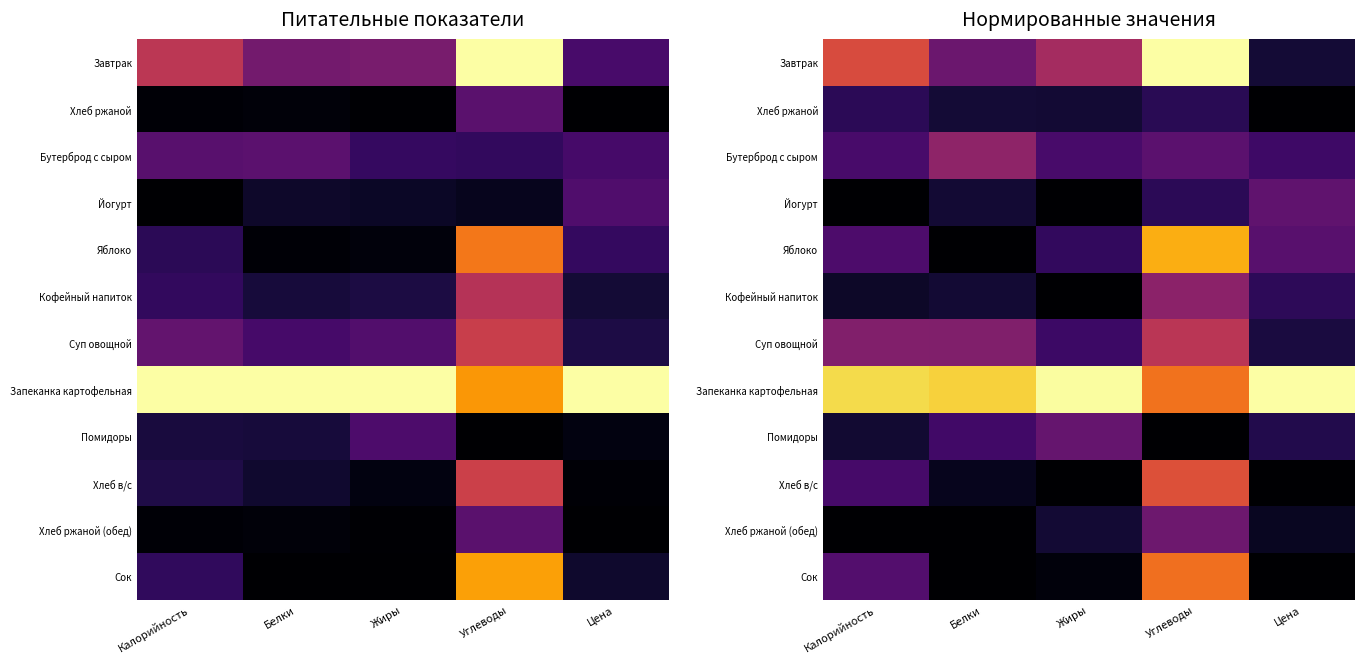

The Суп овощной series shows 0.4 at Белки. True or false?

True